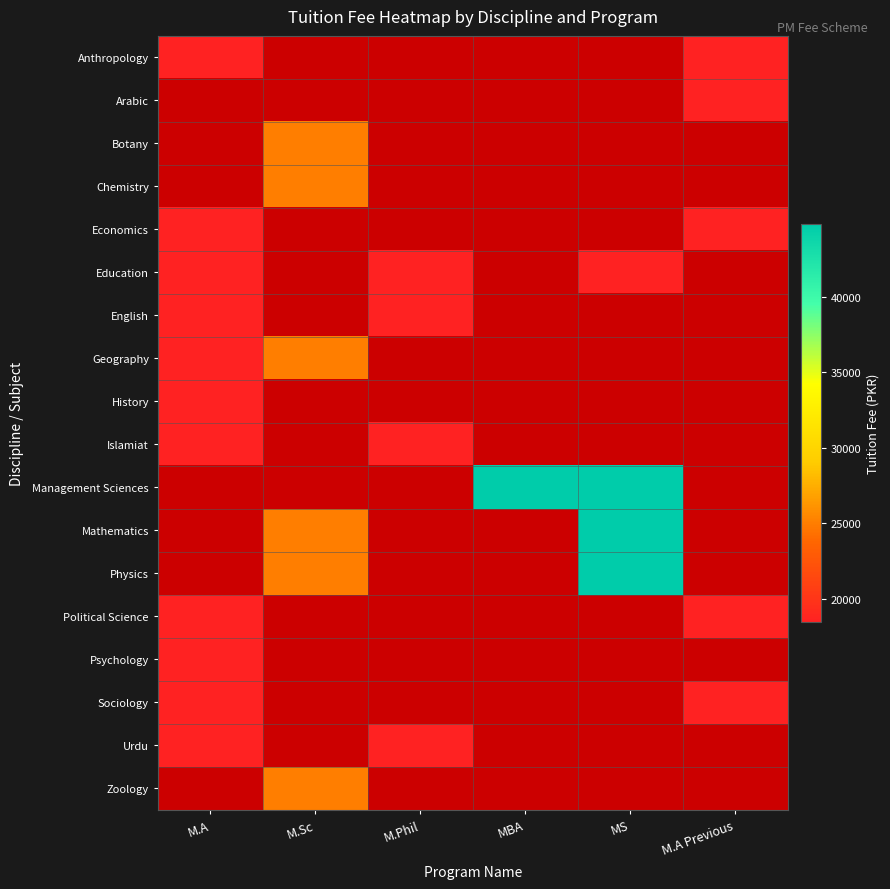

List the labels in order of Botany value, smallest first.

M.A, M.Sc, M.Phil, MBA, MS, M.A Previous